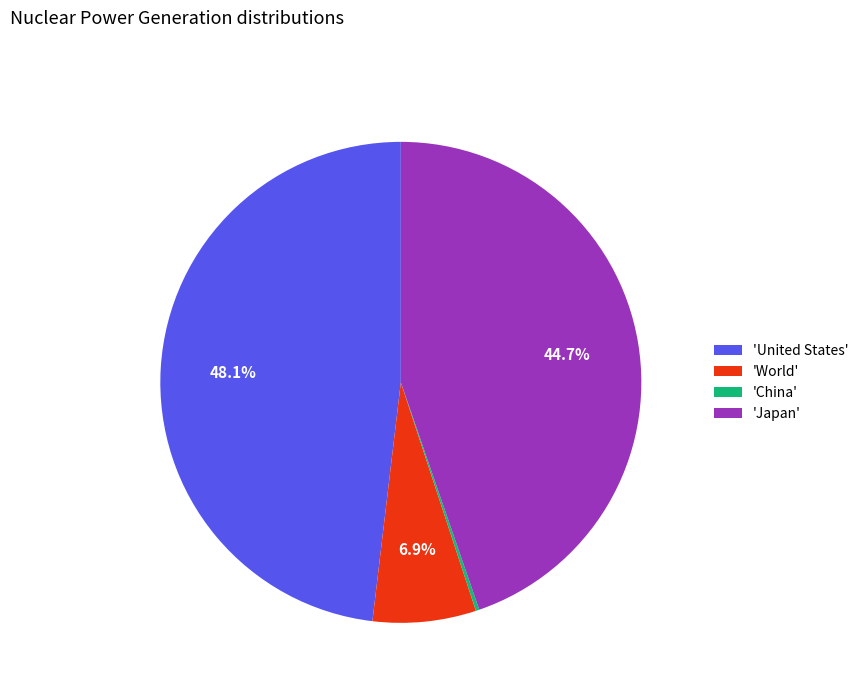

Does 'Japan' represent more than half of the total?

No